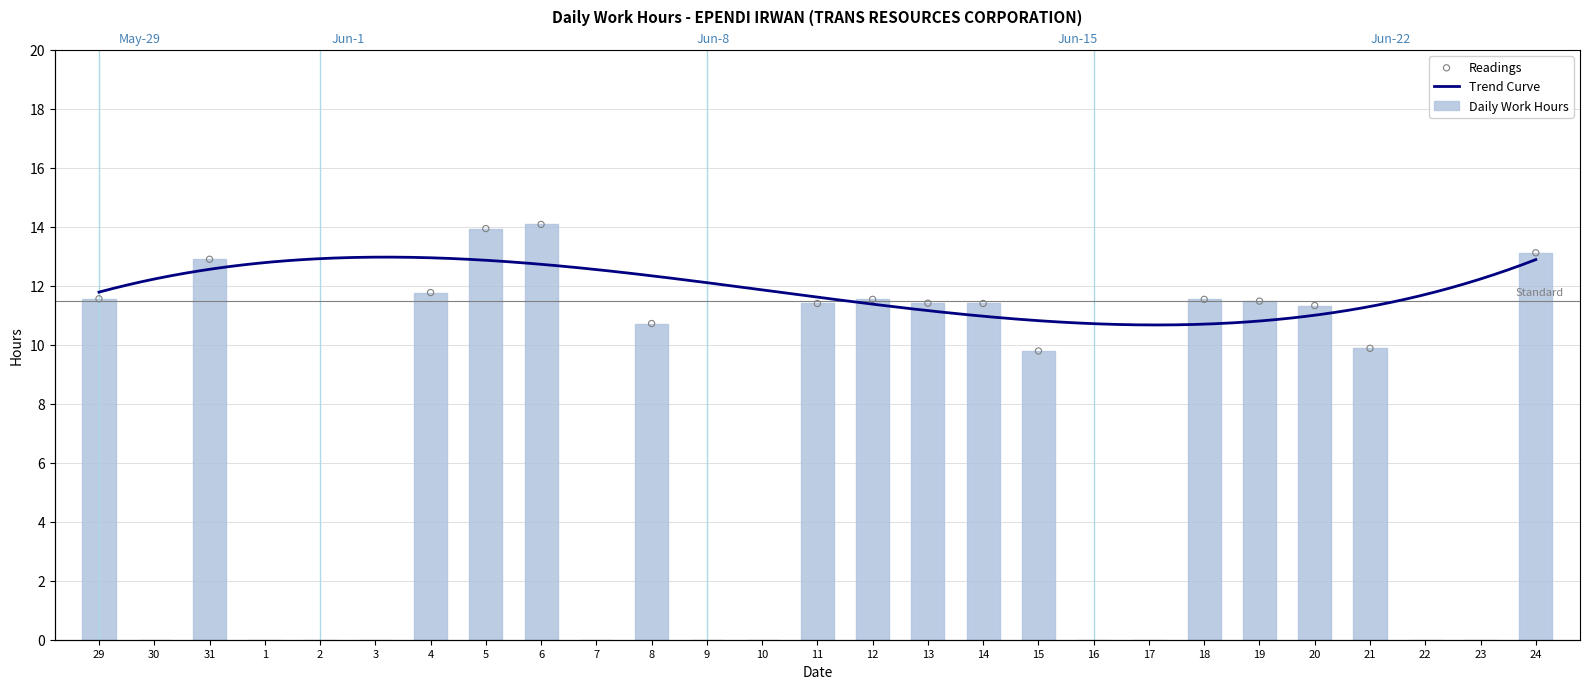

What is the change in value from 29 to 9?

-11.6